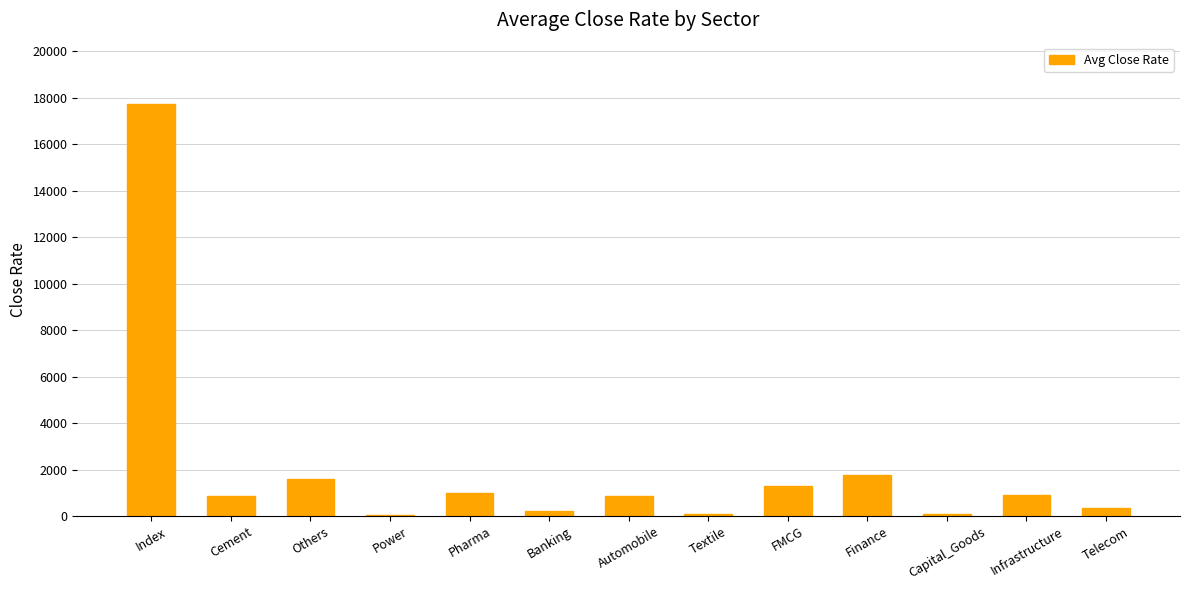

True or false: the data shows 915.8 at Infrastructure.

True